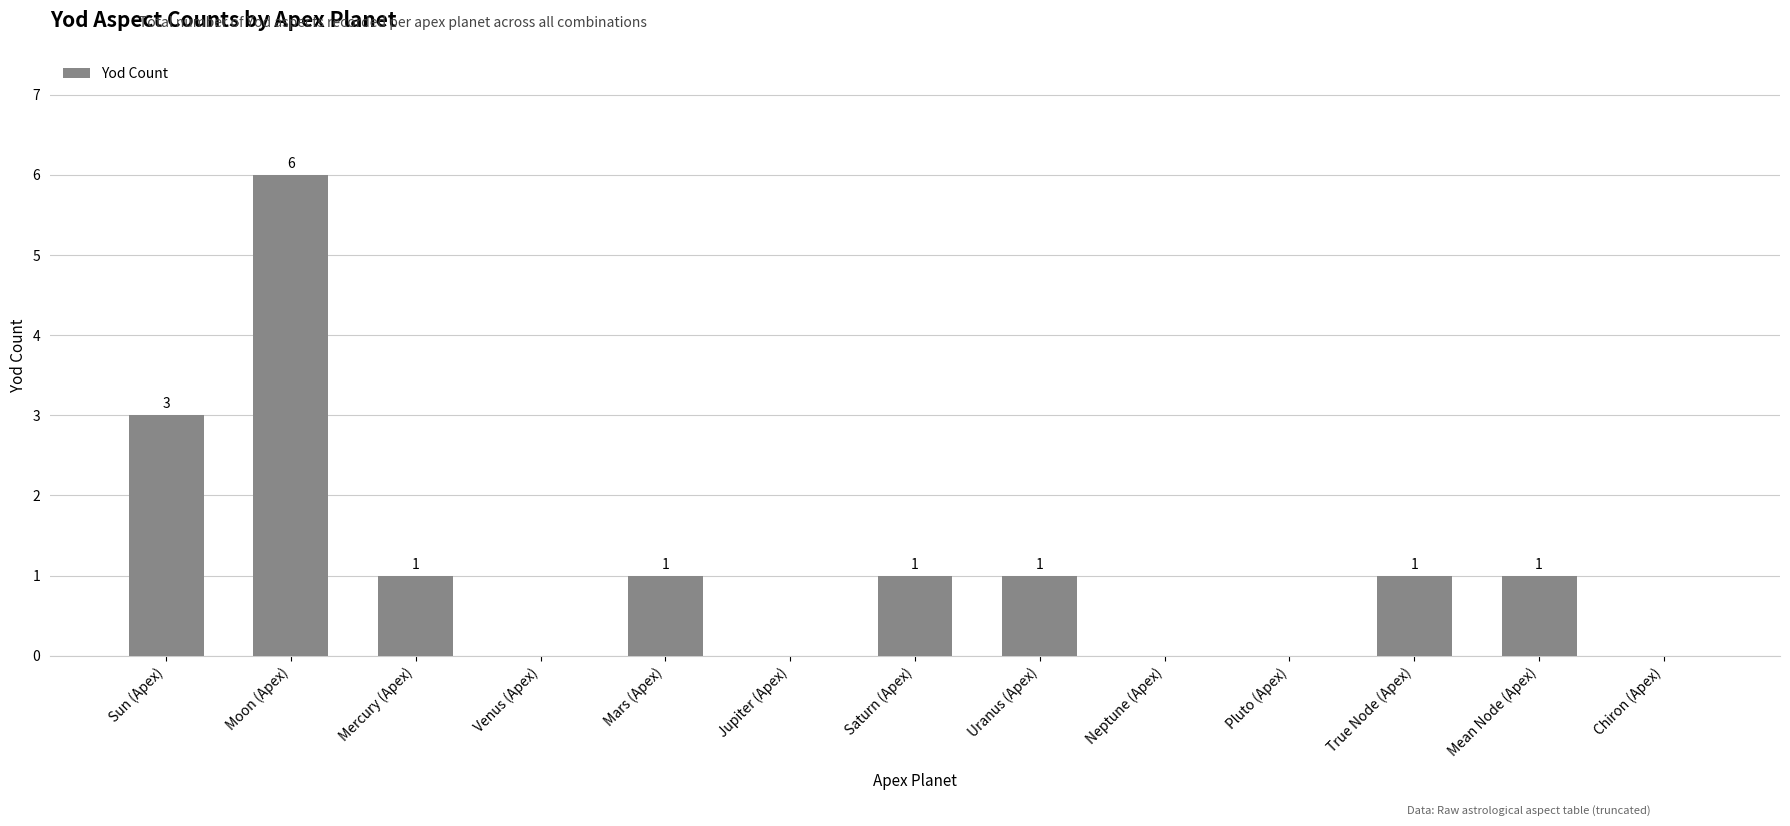

How many distinct data groups are displayed?

1